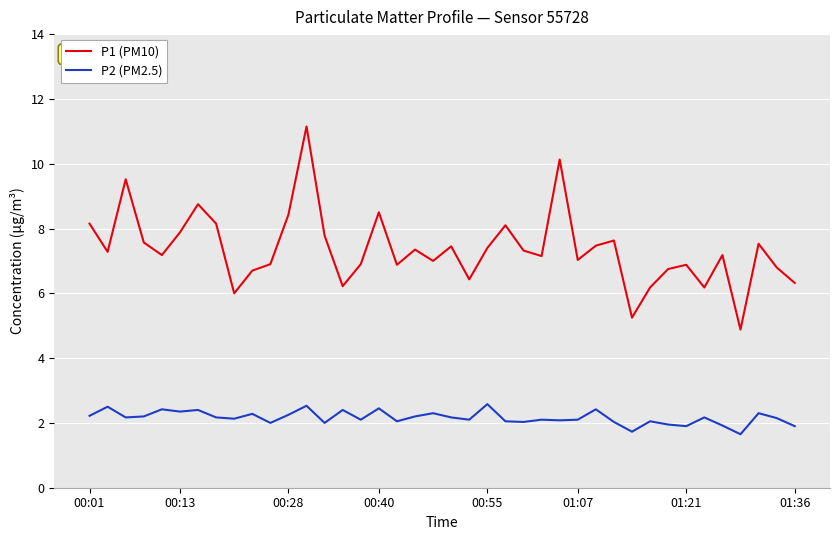

Rank the series by their maximum value, from lowest to highest.

P2 (PM2.5), P1 (PM10)